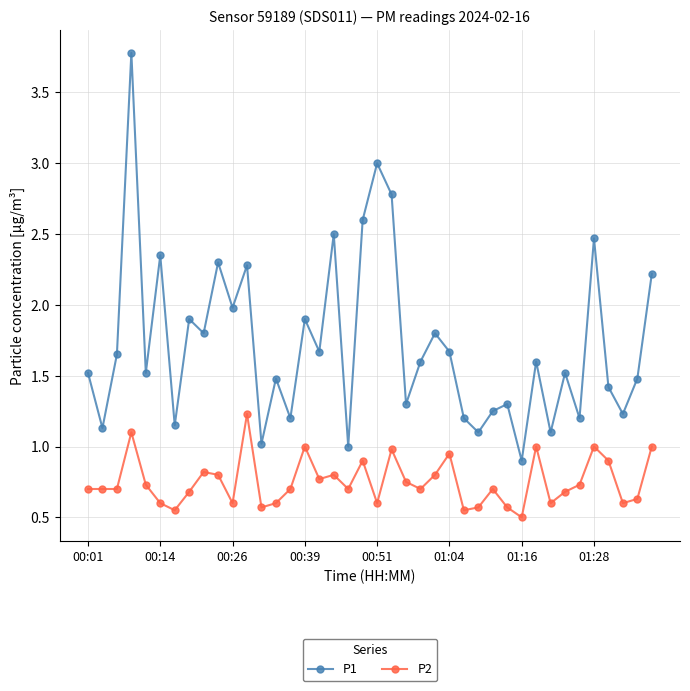

Rank the series by their maximum value, from lowest to highest.

P2, P1